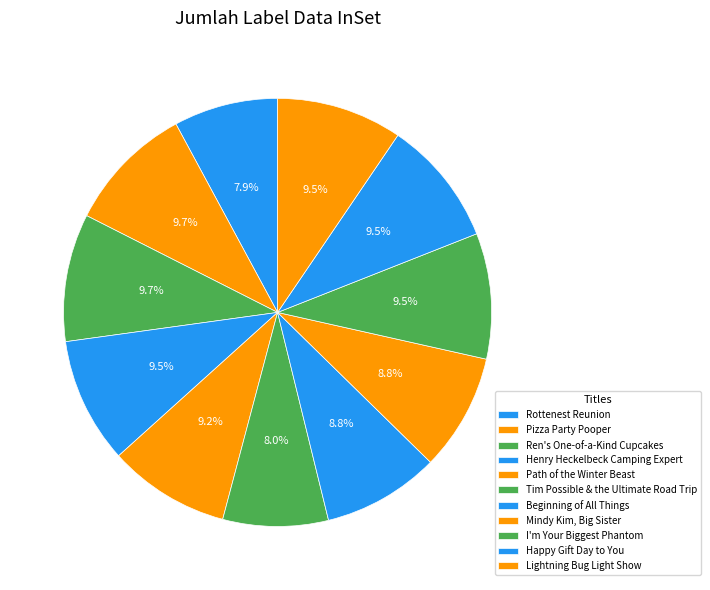

Does Mindy Kim, Big Sister represent more than half of the total?

No